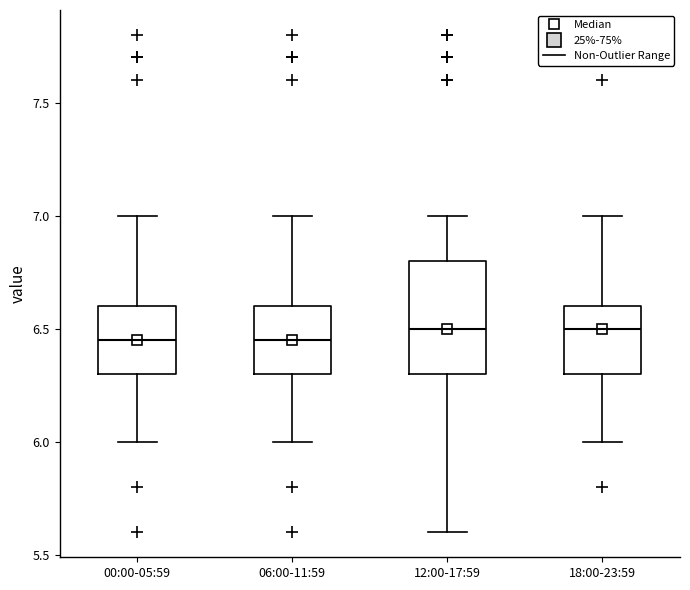

Reading left to right, transcribe this box plot: for each box, give where its median line is, the range the box spans, and where its two whiskers end, as read against the y-axis. The values are not printed on the chart, so give them approximately, as read against the axis.

00:00-05:59: median 6.45, box 6.30 to 6.60, whiskers 6.00 to 7.00
06:00-11:59: median 6.45, box 6.30 to 6.60, whiskers 6.00 to 7.00
12:00-17:59: median 6.50, box 6.30 to 6.80, whiskers 5.60 to 7.00
18:00-23:59: median 6.50, box 6.30 to 6.60, whiskers 6.00 to 7.00